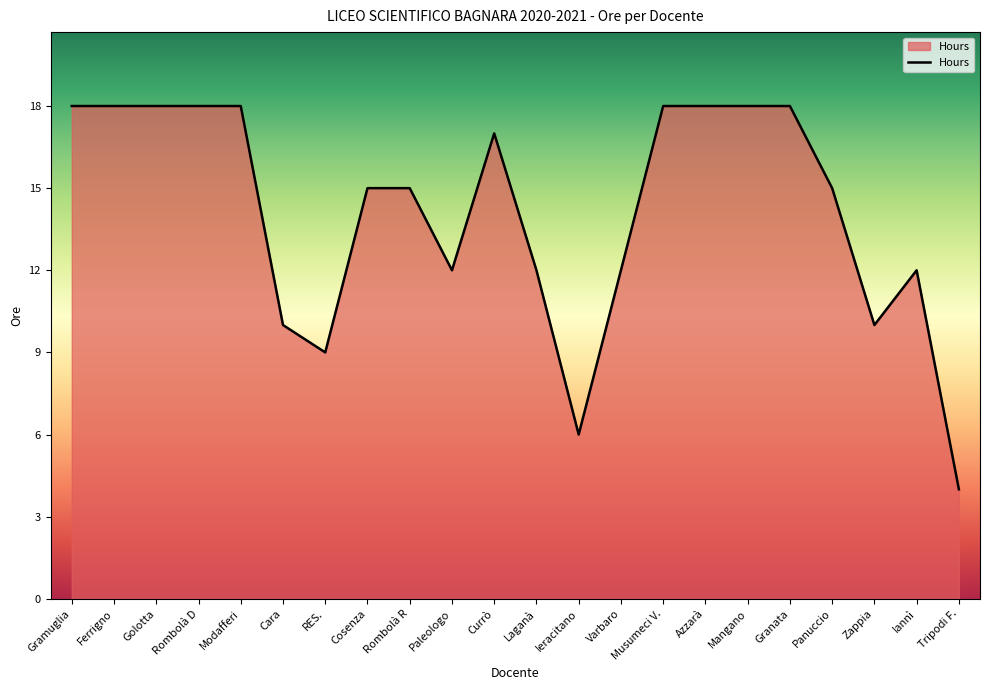

What is the difference between the maximum and minimum values?

14